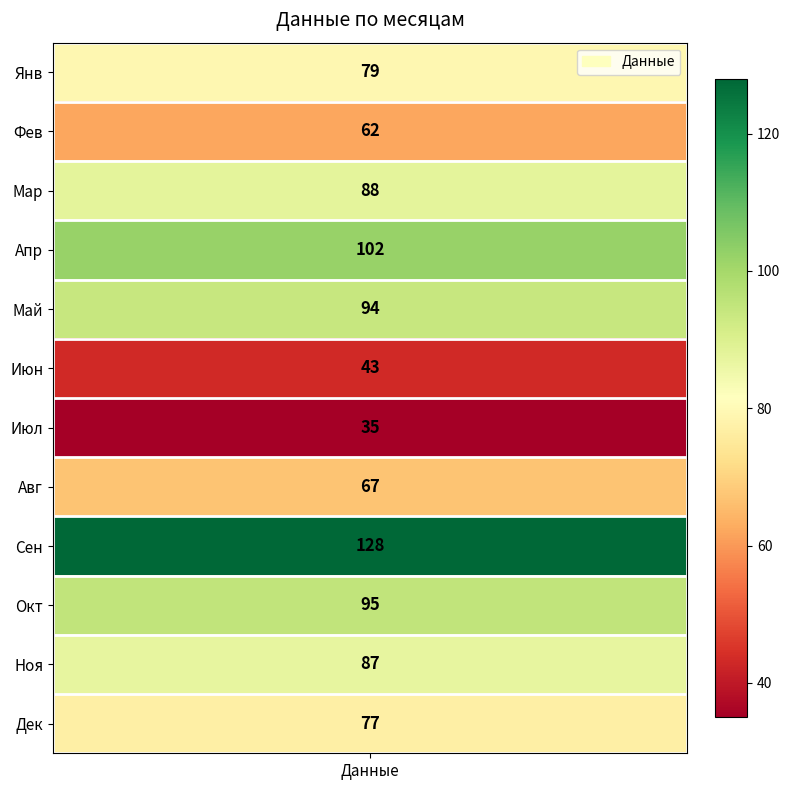

How many categories are shown in the chart?

12